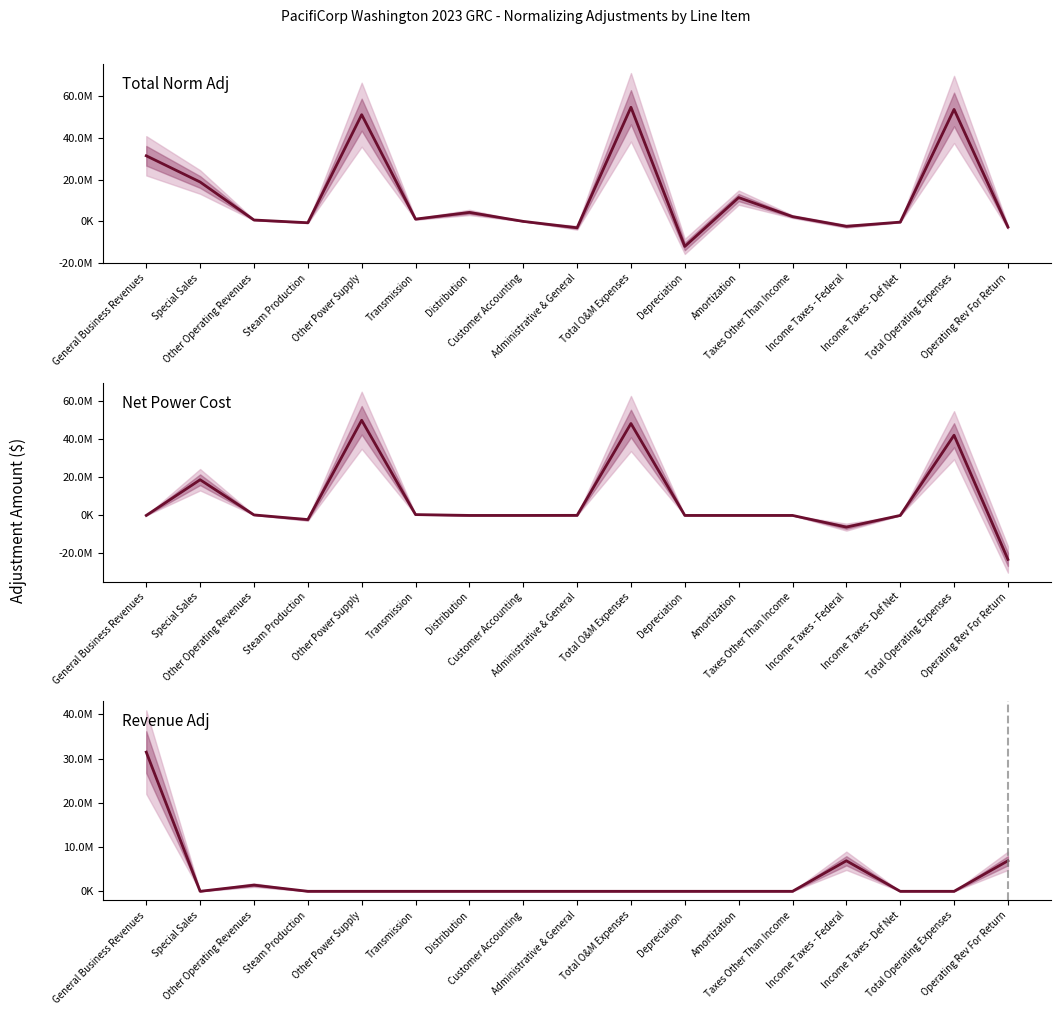

What is the highest value of the col_11 (Total Norm Adj) series?

54767732.6